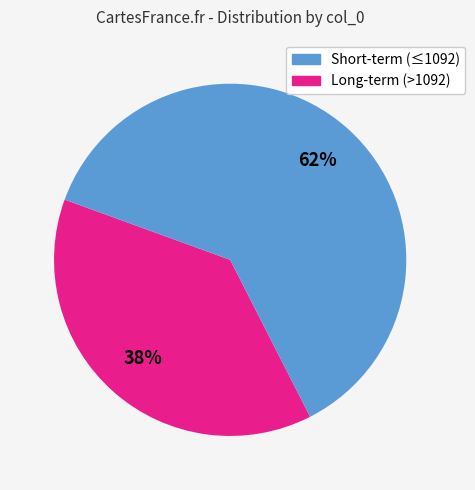

Is there a majority slice in this chart?

Yes